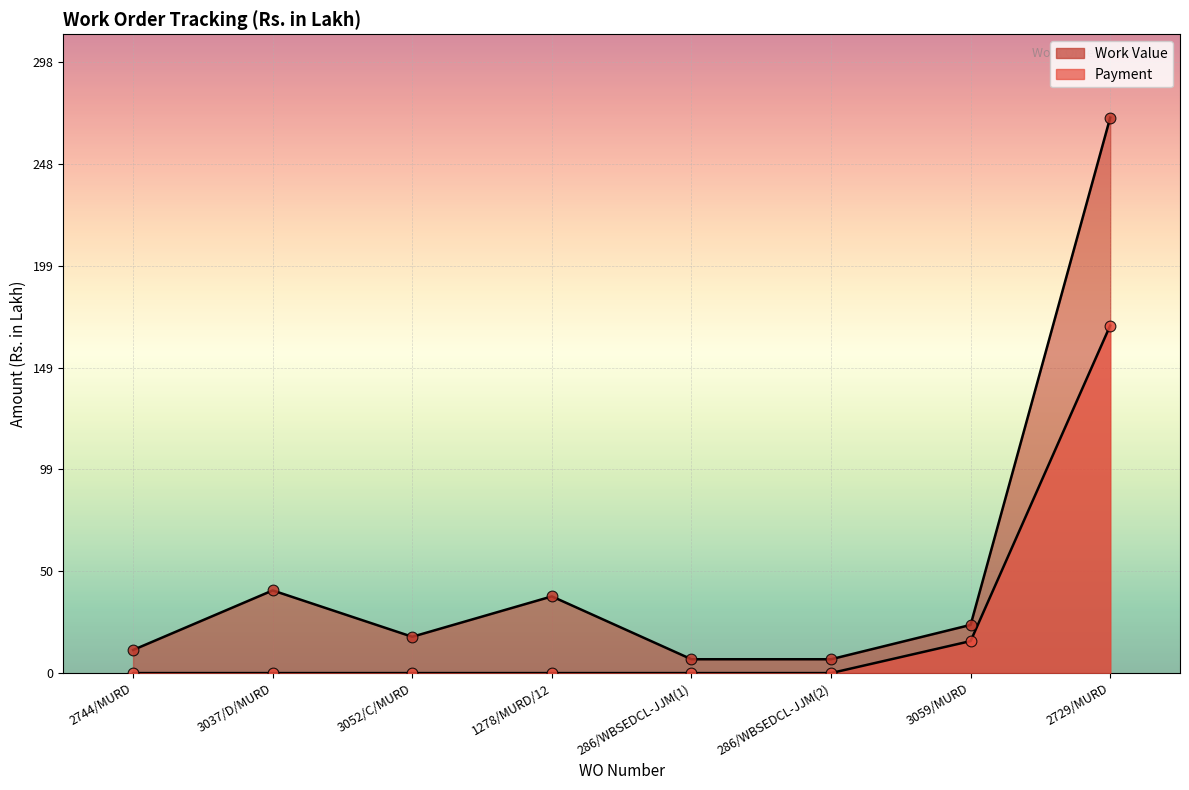

Which series has the largest Y range (max minus min)?

Work Value